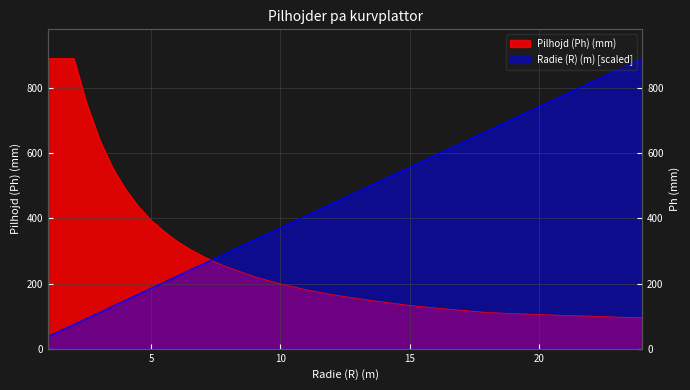

At 18, list the series in order from largest to smallest.

Radie (R) (m), Pilhojd (mm) Set 1